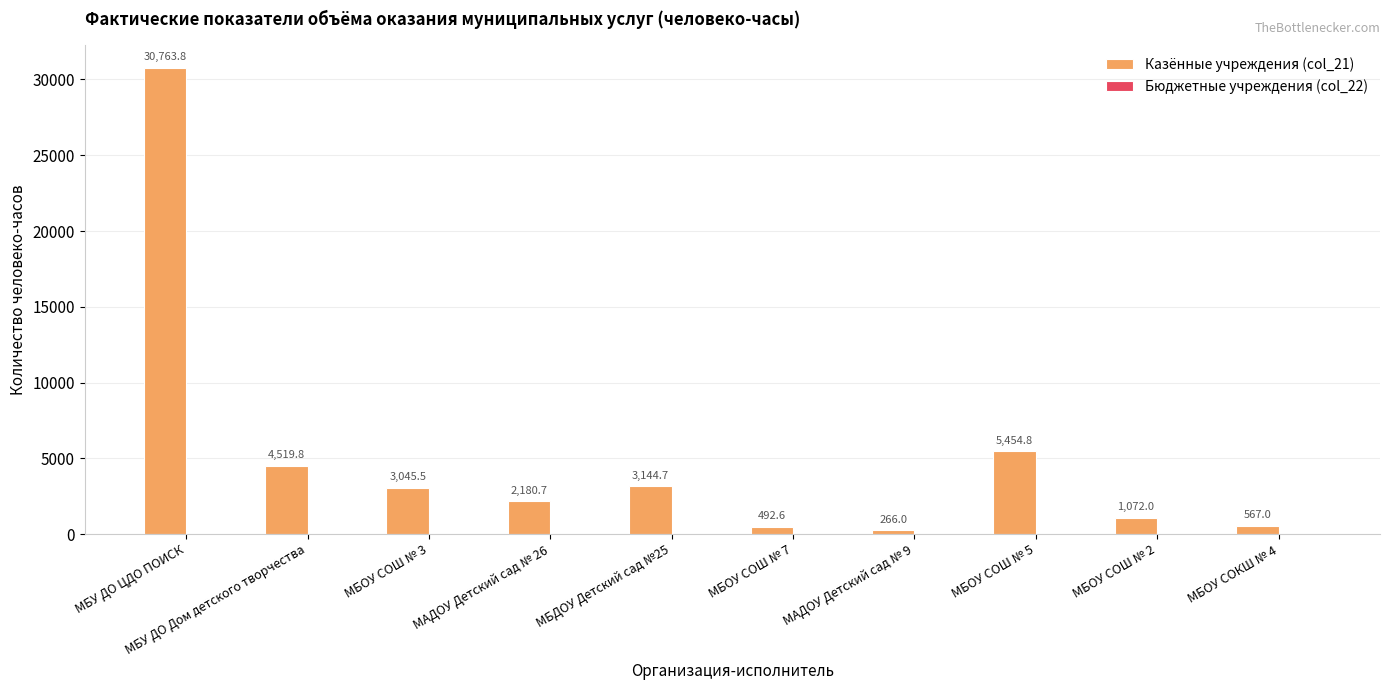

The value at МБУ ДО Дом детского творчества is 4519.8. True or false?

True